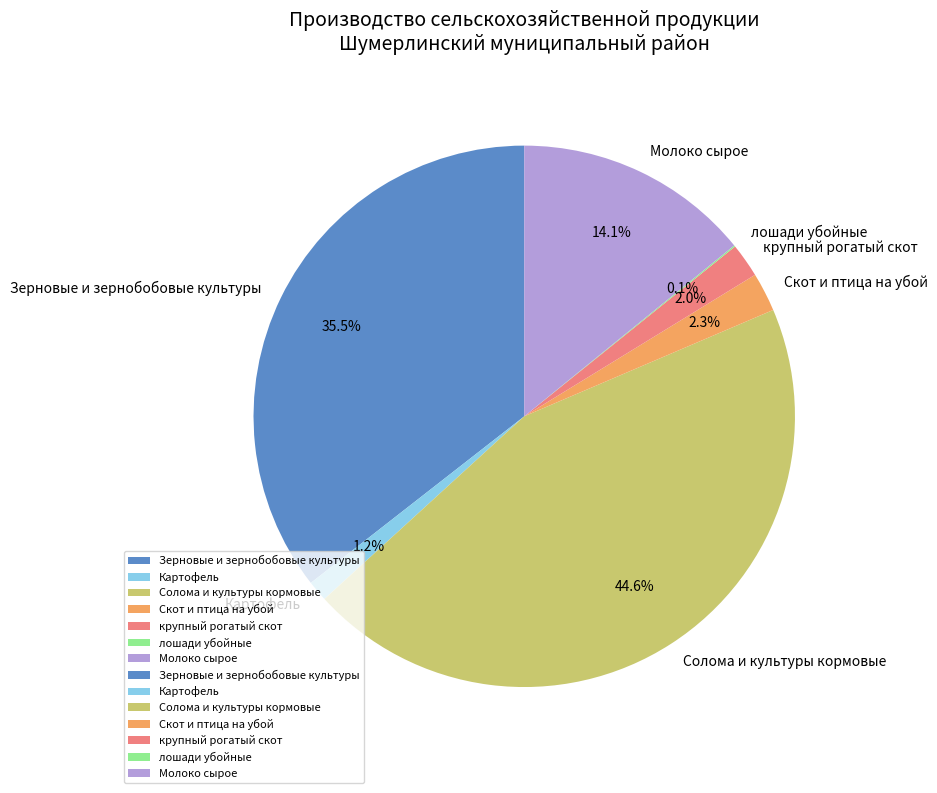

Between Молоко сырое and Скот и птица на убой, which is larger?

Молоко сырое